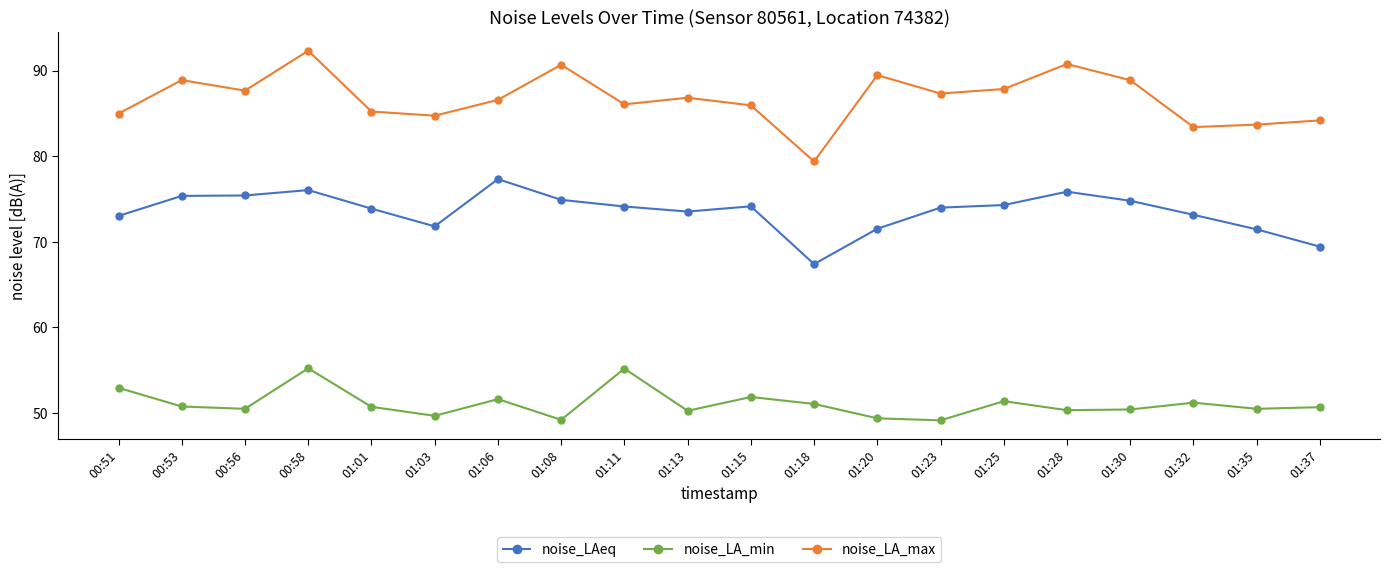

Where is the first local maximum for noise_LA_min?

00:58